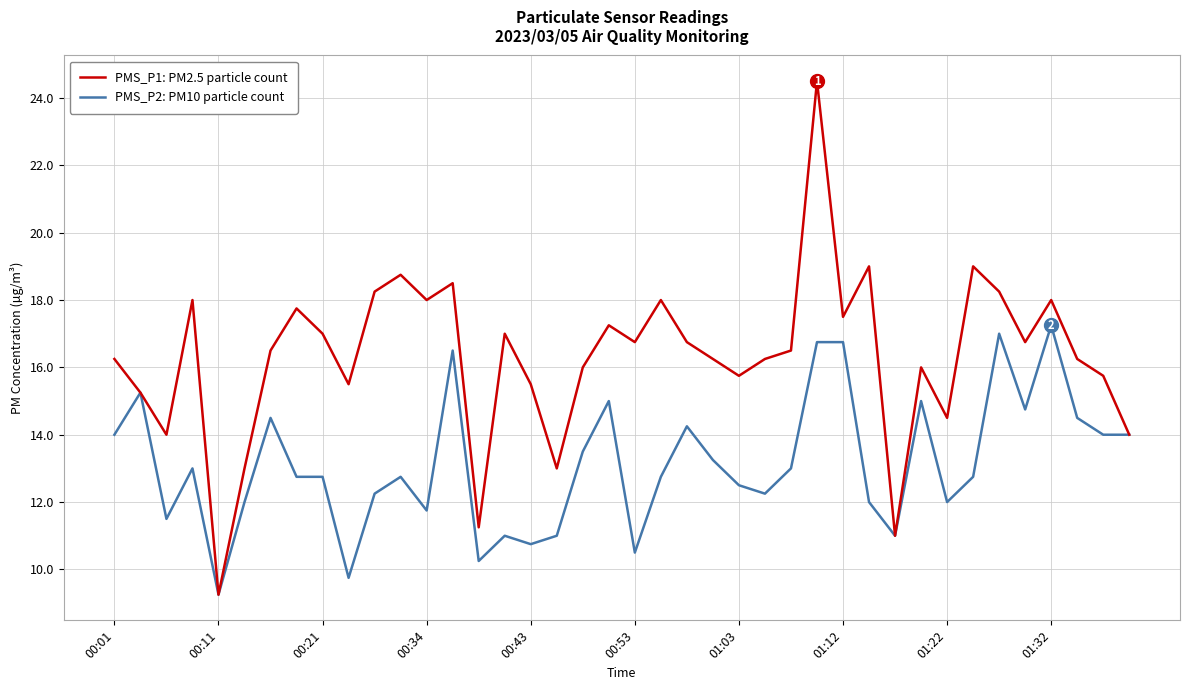

Which series has the largest total across all categories?

PMS_P1: PM2.5 particle count